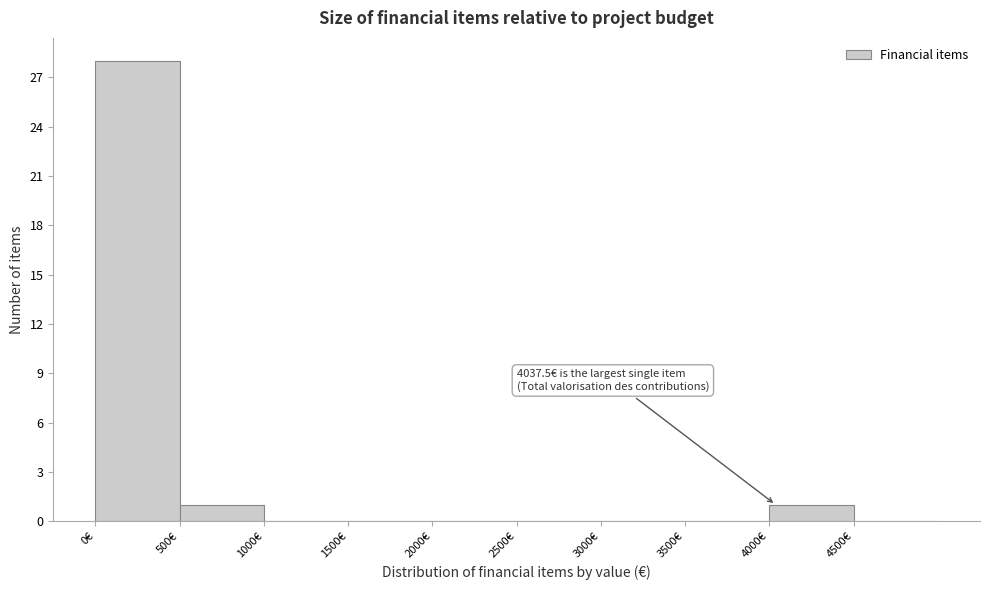

Over which range of the x-axis is the bar tallest?

0 to 500